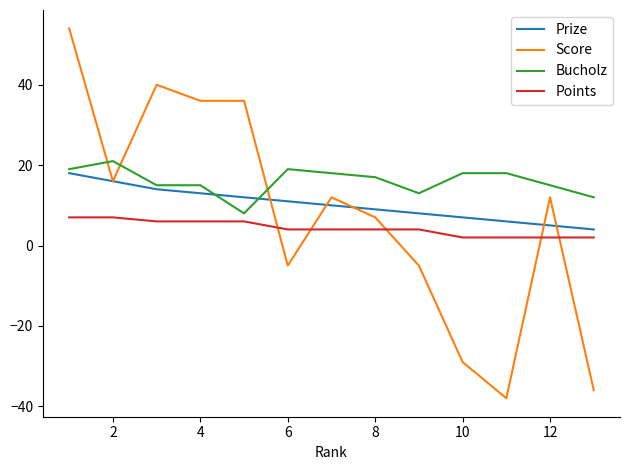

At how many categories does at least one series exceed 1?

13